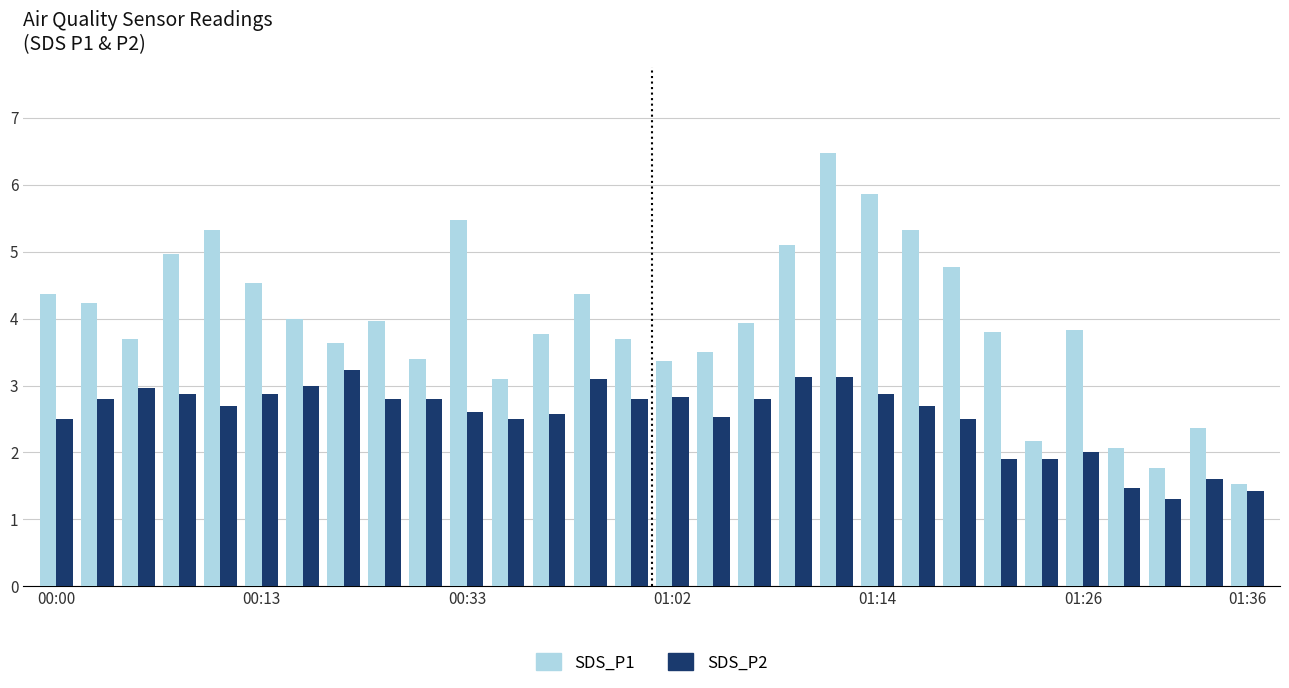

What is the greatest value displayed?

6.5